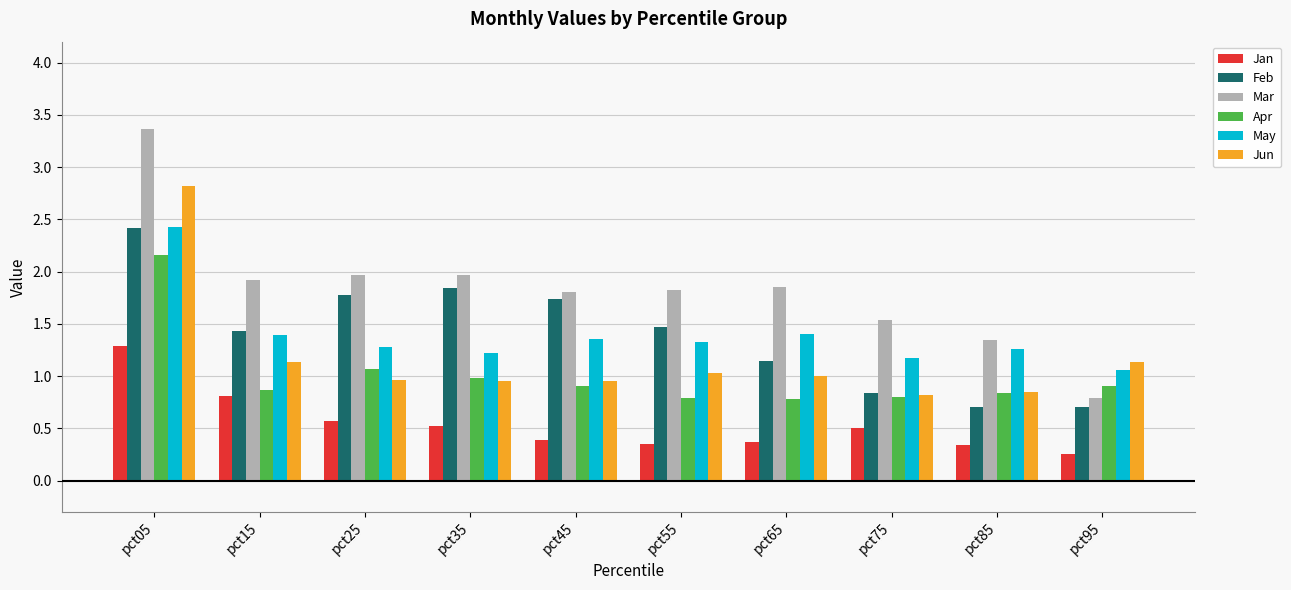

The value of Mar at pct75 is 2.5. True or false?

False